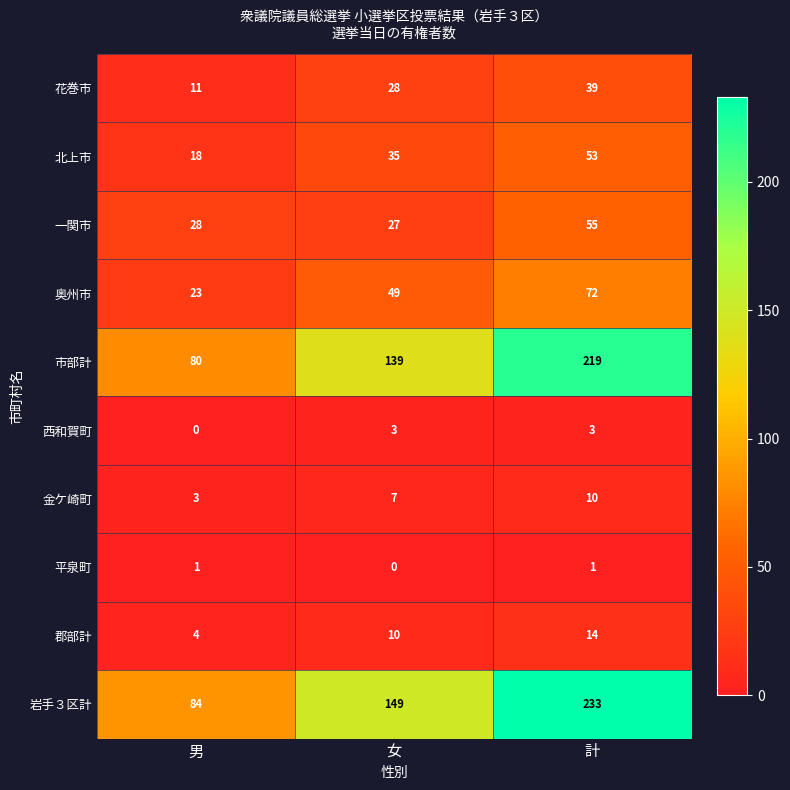

Rank the categories by 西和賀町 value from lowest to highest.

男, 女, 計